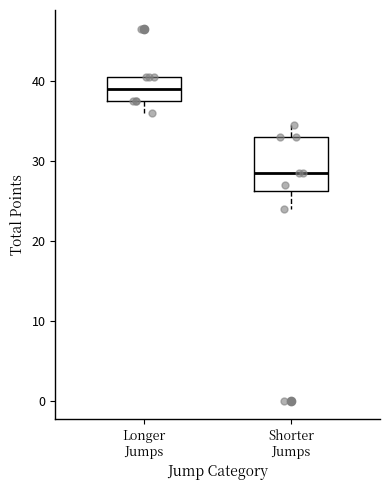

Reading left to right, read every box against the y-axis: the position of its median line, the range the box covers, and the ends of its whiskers. The values are not printed on the chart, so give them approximately, as read against the axis.

Longer Jumps: median 39, box 38 to 41, whiskers 36 to 41
Shorter Jumps: median 29, box 26 to 33, whiskers 24 to 35